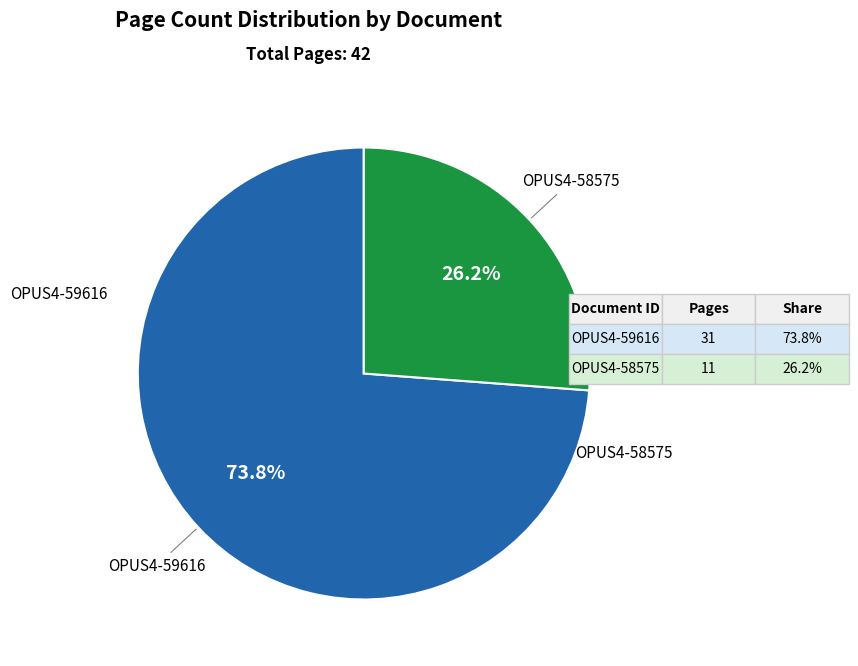

Approximately how many times larger is the value at OPUS4-59616 compared to OPUS4-58575?

2.8